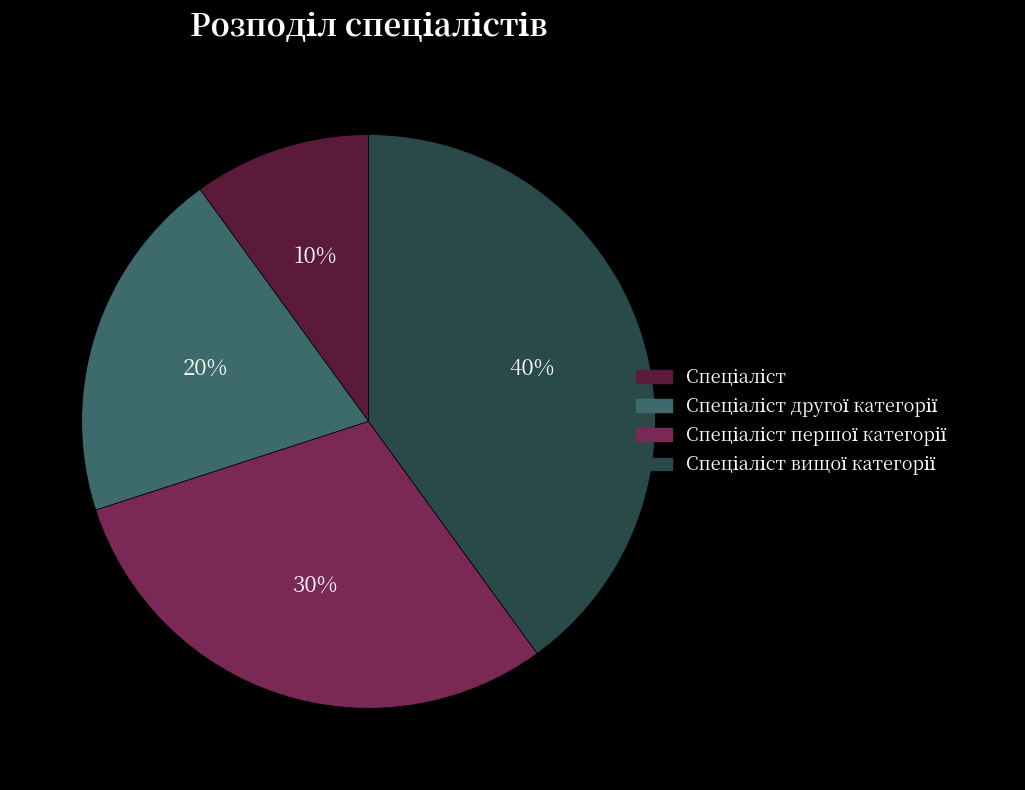

Does any single category account for the majority?

No